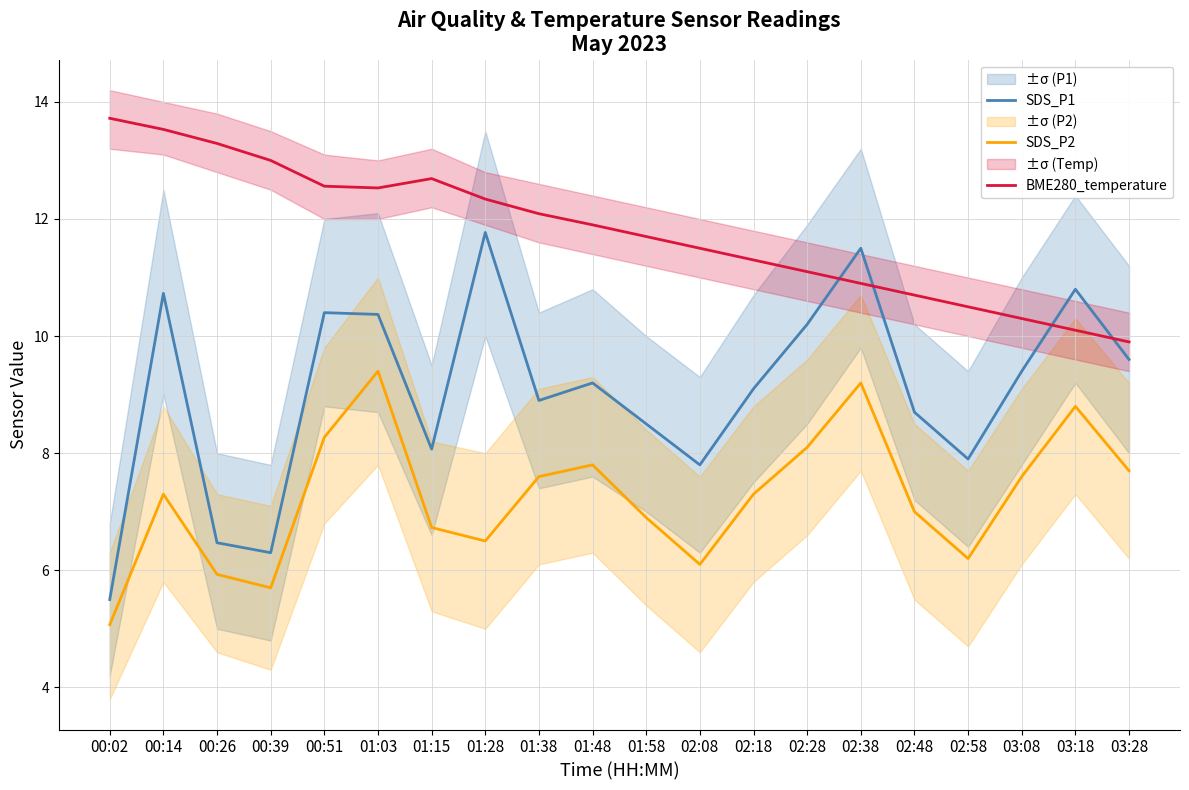

Is it true that SDS_P1 equals 8.1 at 01:15?

True